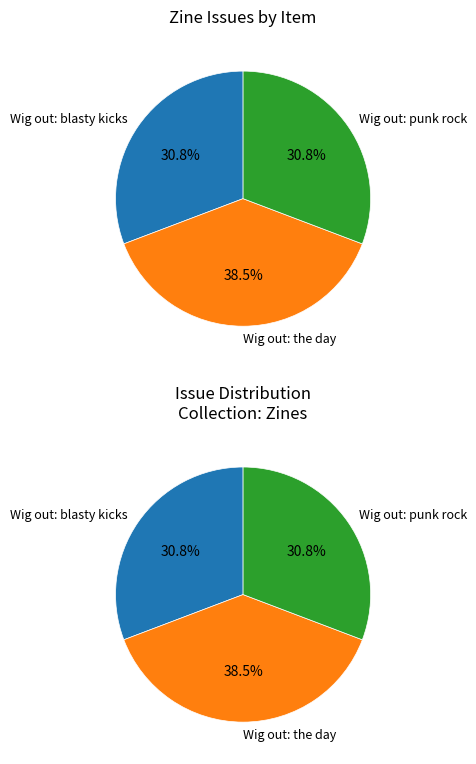

Count the number of slices in the pie.

3